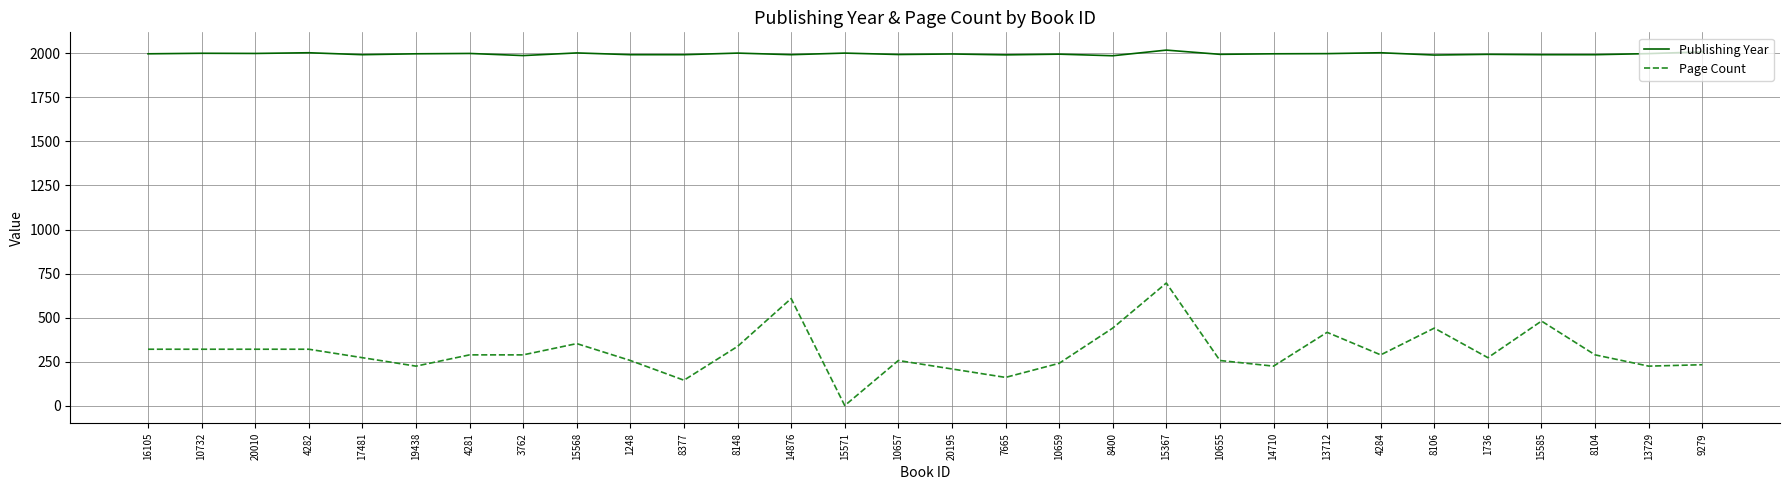

True or false: Publishing Year and Page Count cross at least once.

False